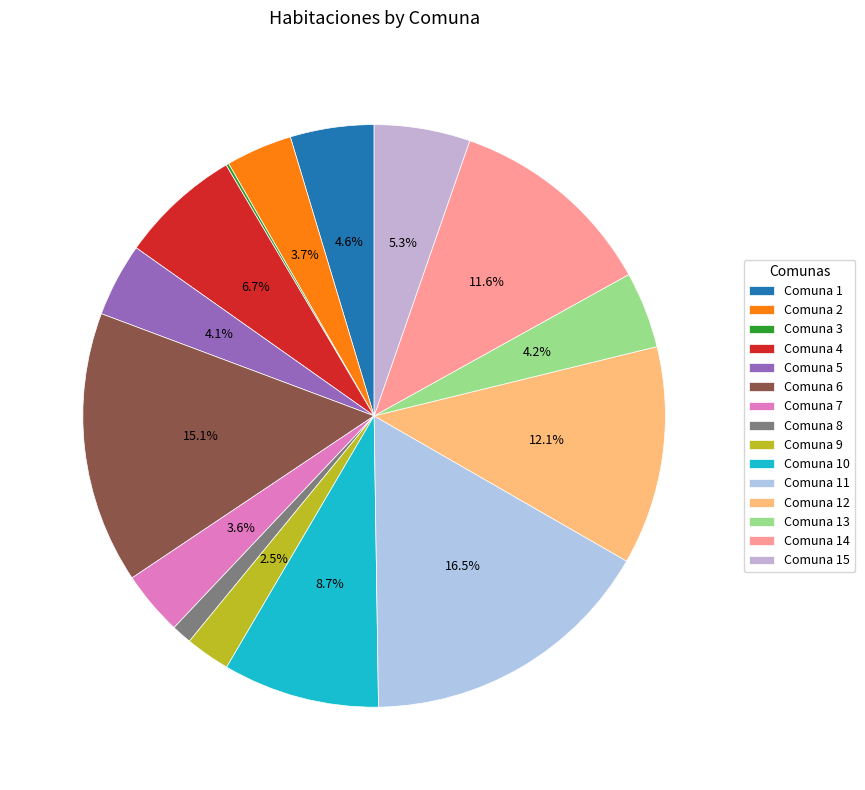

To the nearest percent, what is the difference between the largest and smallest slice percentages?

16%